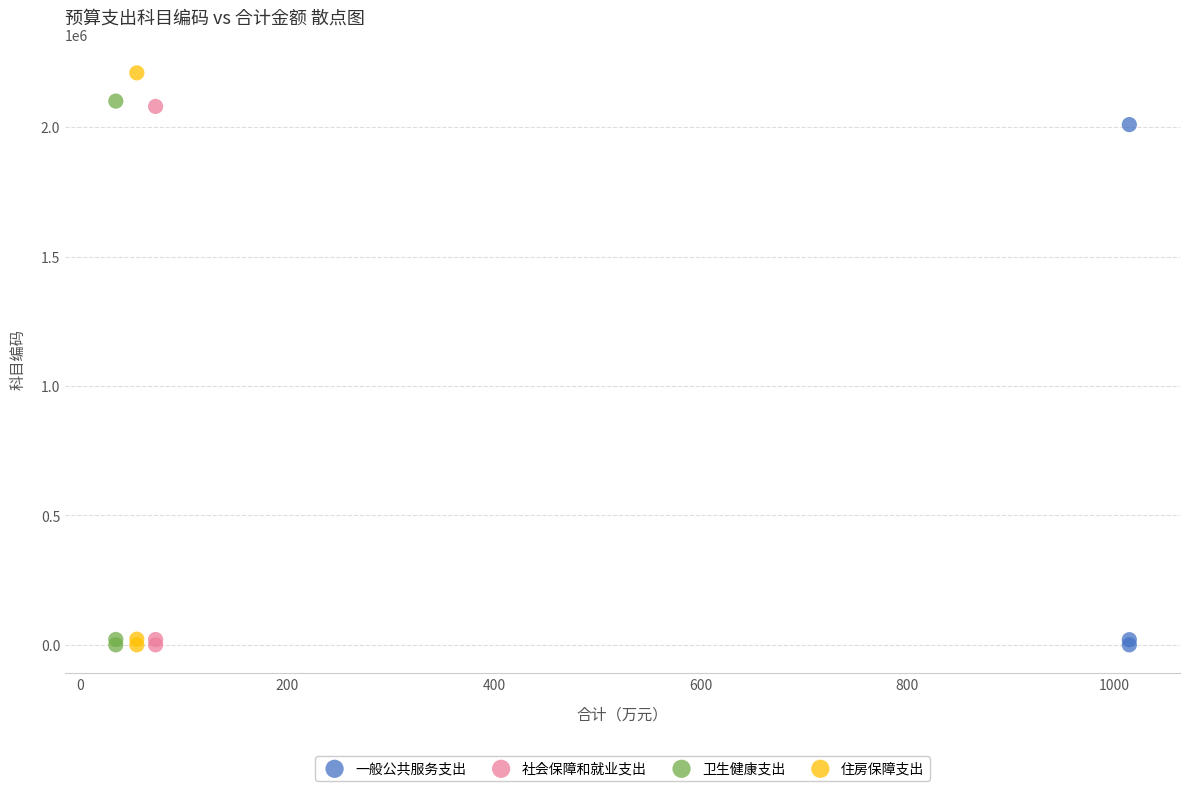

Which series contains the highest Y value?

住房保障支出